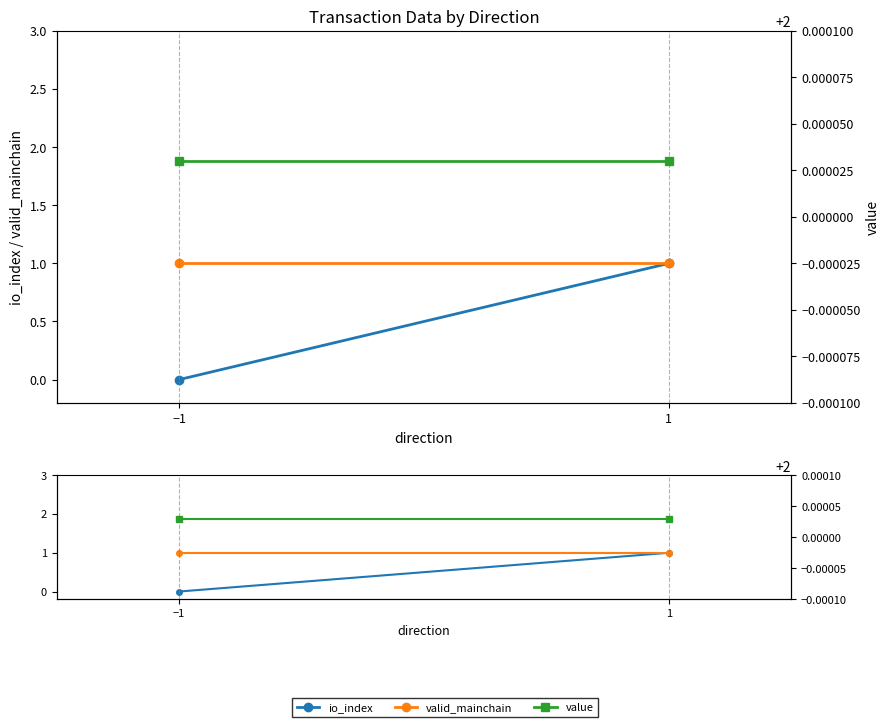

How many distinct data groups are displayed?

3